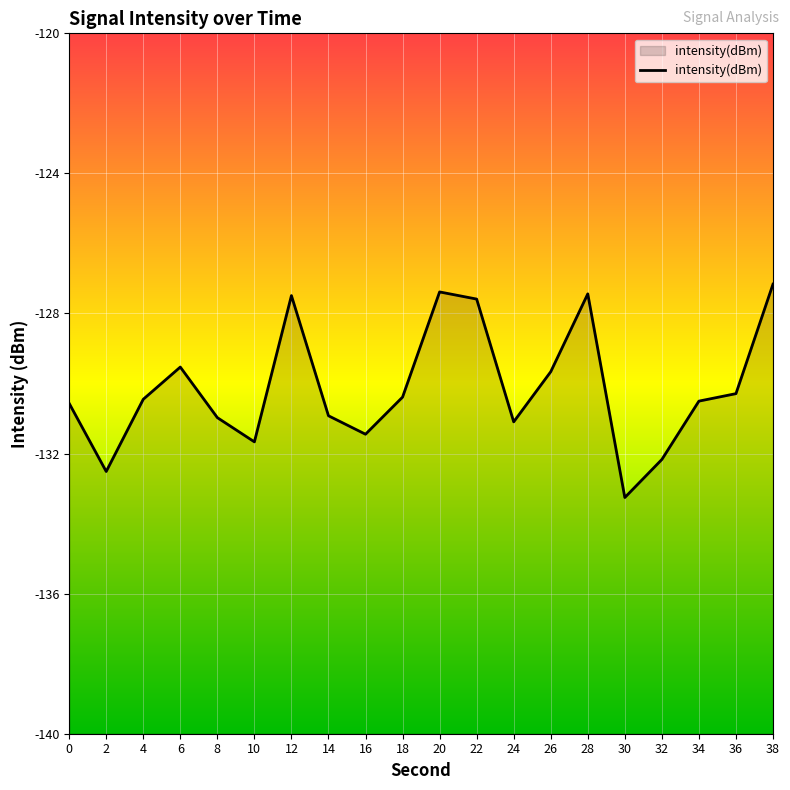

Which category has the lowest value across all series?

30